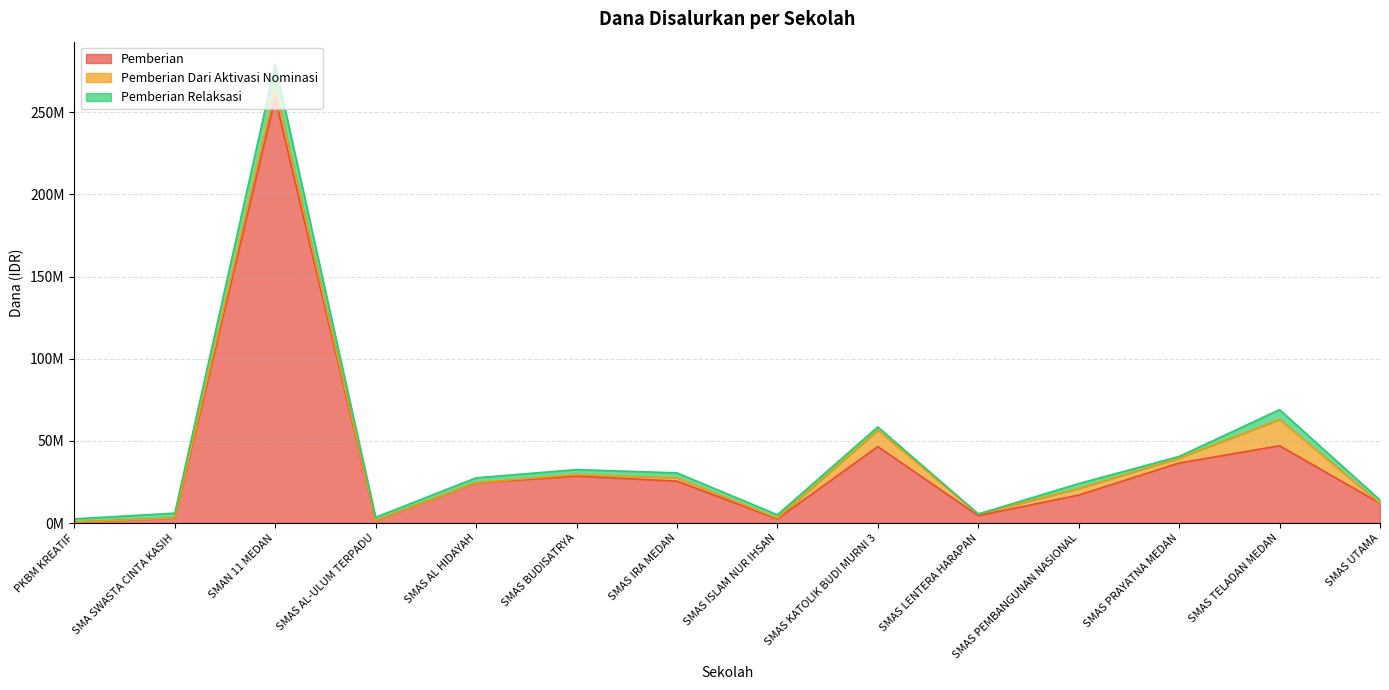

At which label does Pemberian Dari Aktivasi Nominasi reach its minimum?

PKBM KREATIF